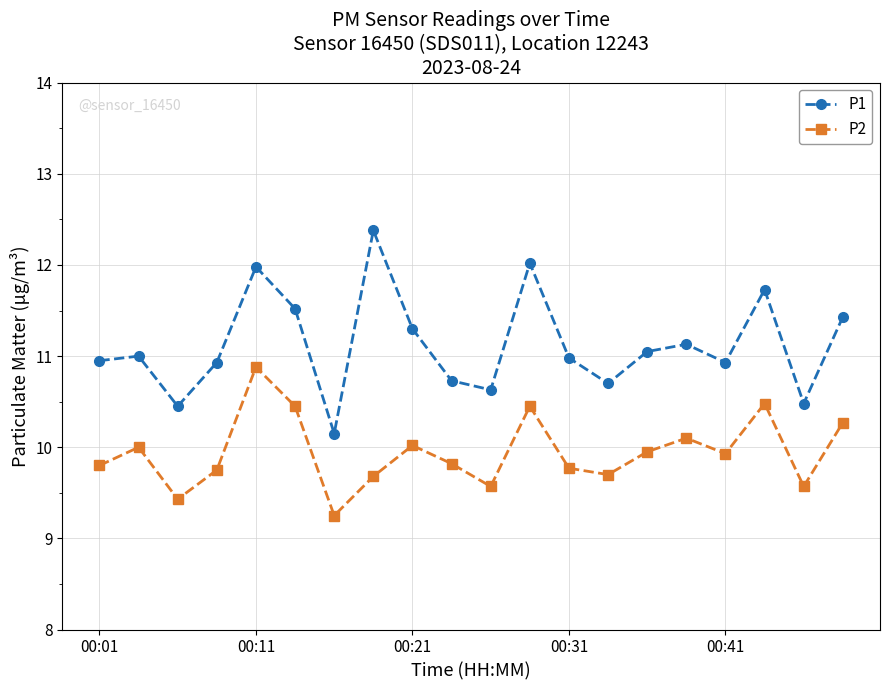

Which series has the largest total across all categories?

P1